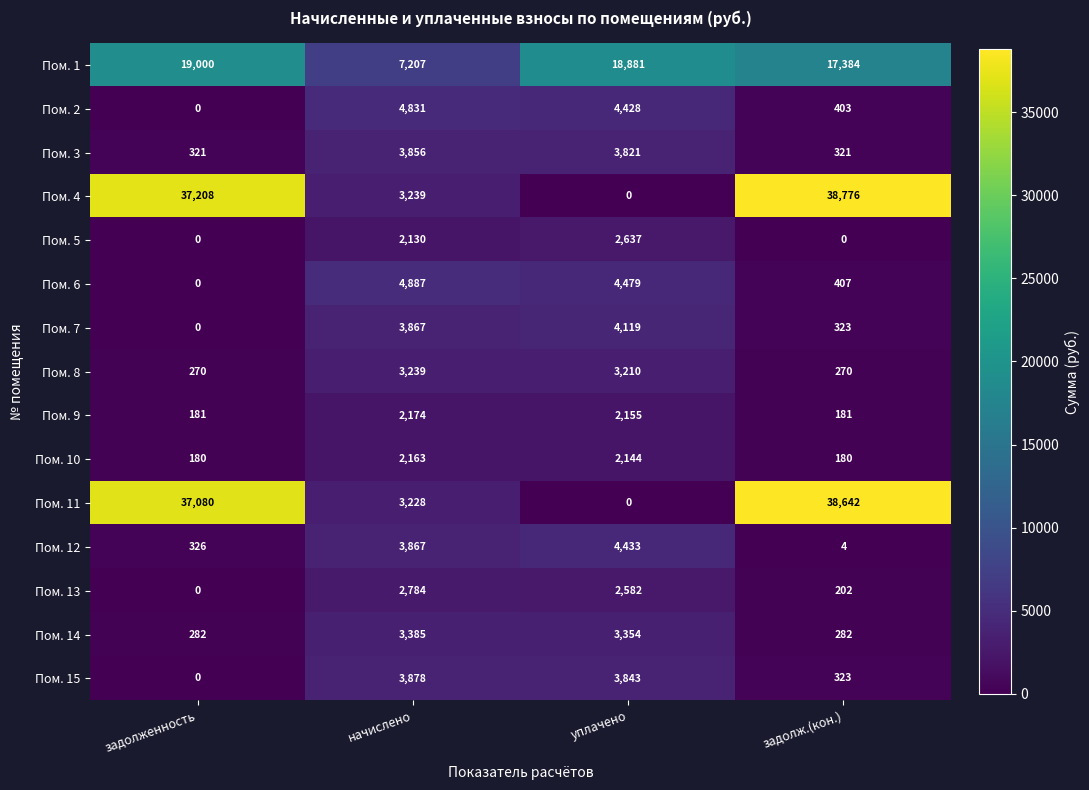

What is the spread (max minus min) of values at задолженность?

37208